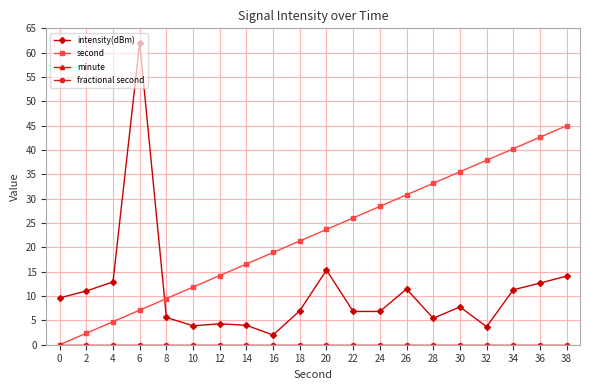

Is it true that minute equals 0.0 at 12?

True